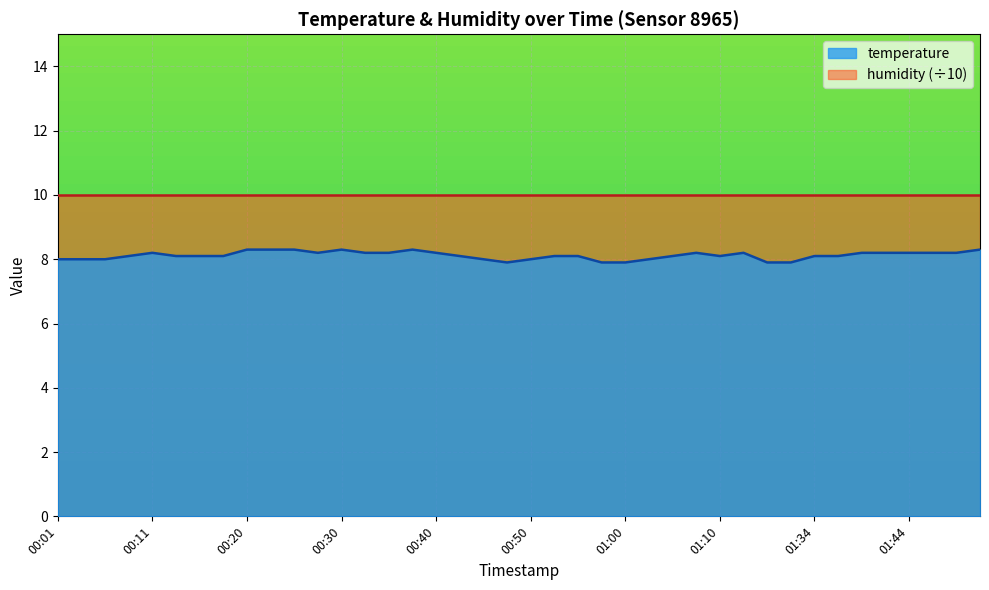

True or false: the data shows 3.6 at 00:40.

False